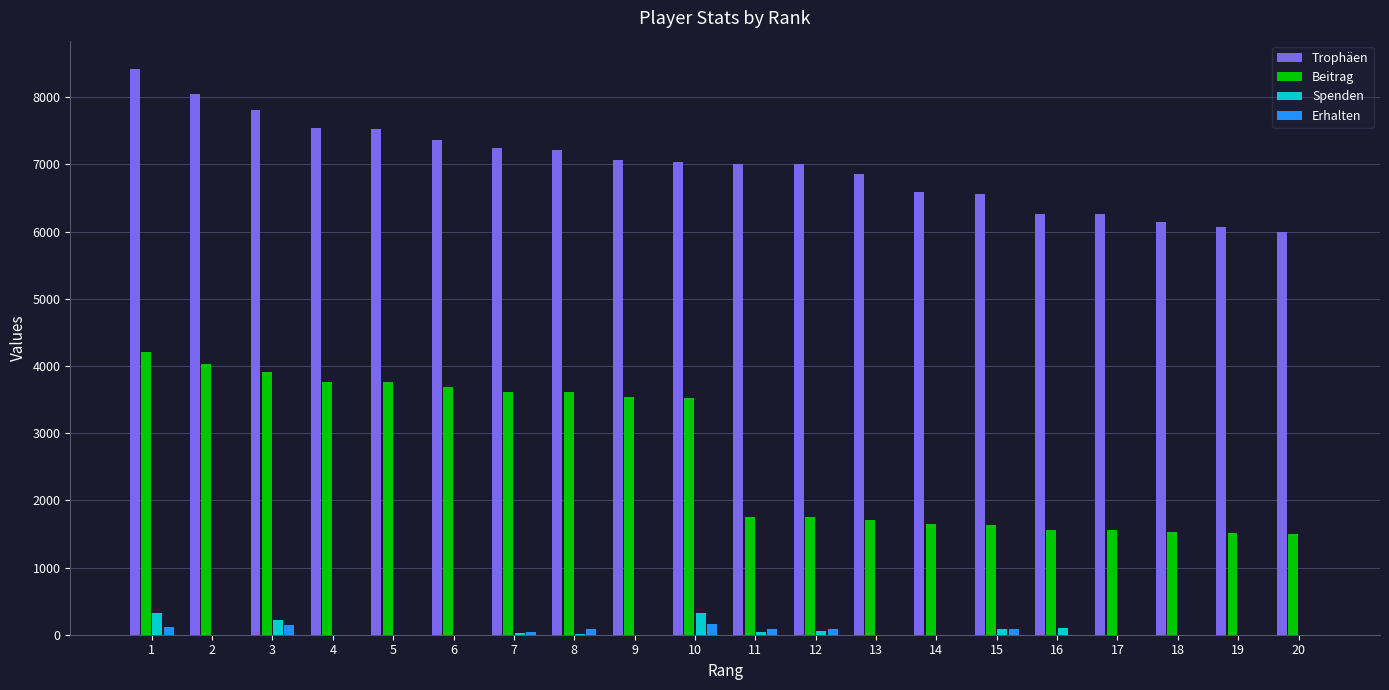

At which label does Trophäen reach its peak?

1